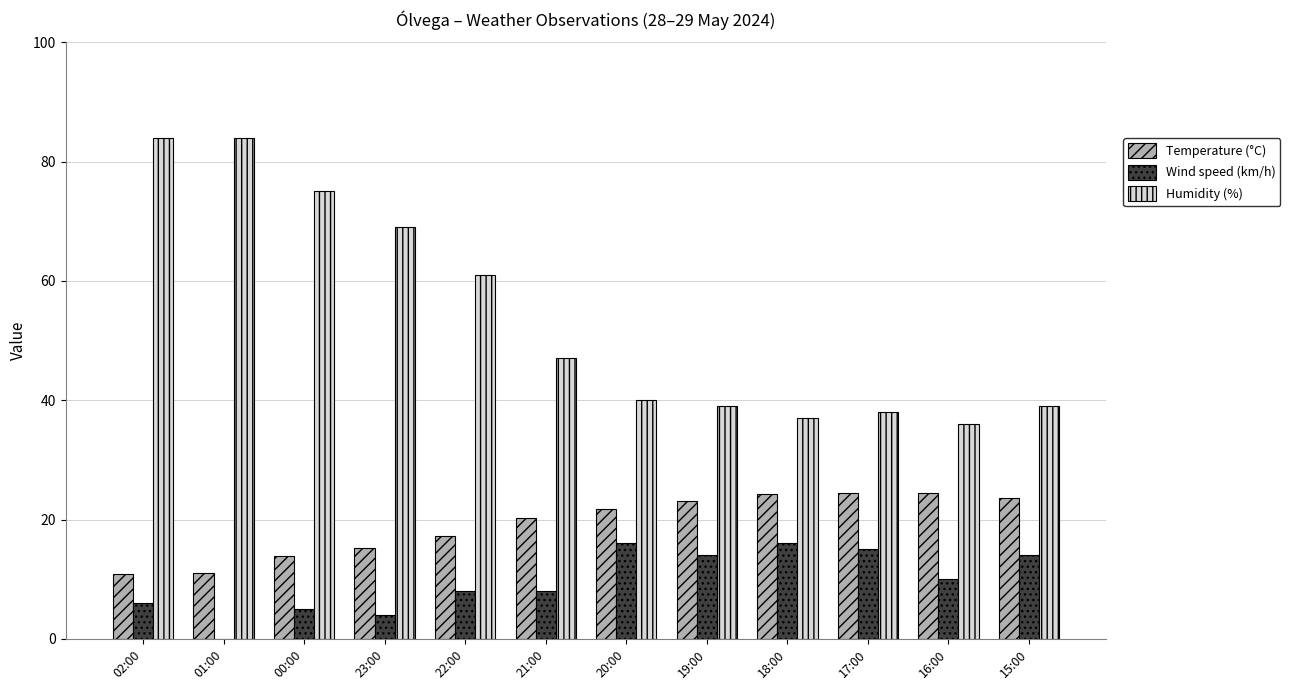

Are the bars grouped side by side (vs. stacked)?

Yes